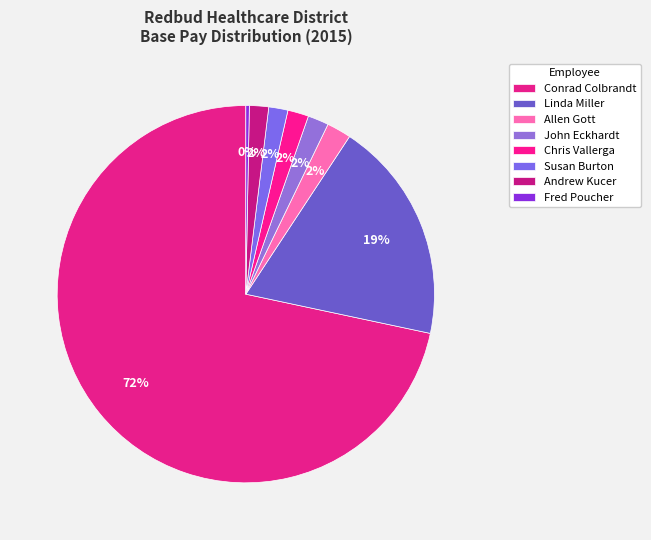

How many slices are in this pie chart?

8